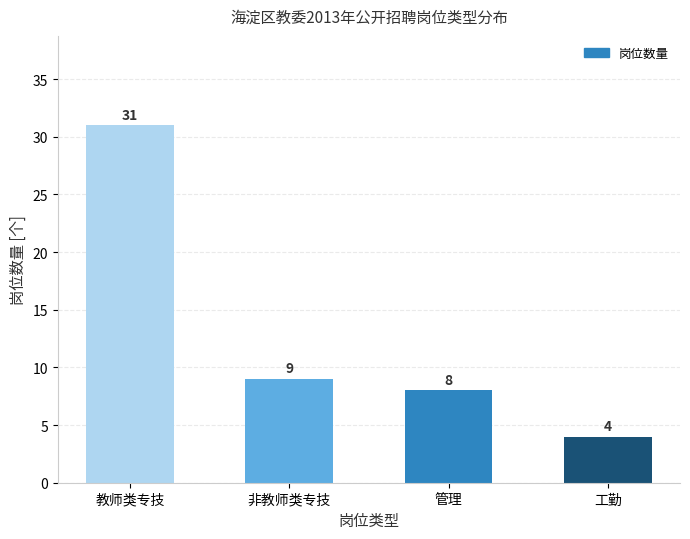

Are the bars horizontal?

No